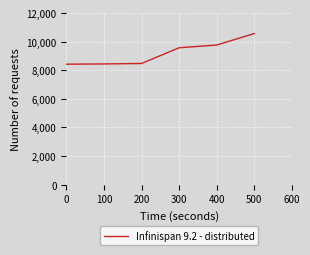

What is the sum of the values at 100 and 500?

19002